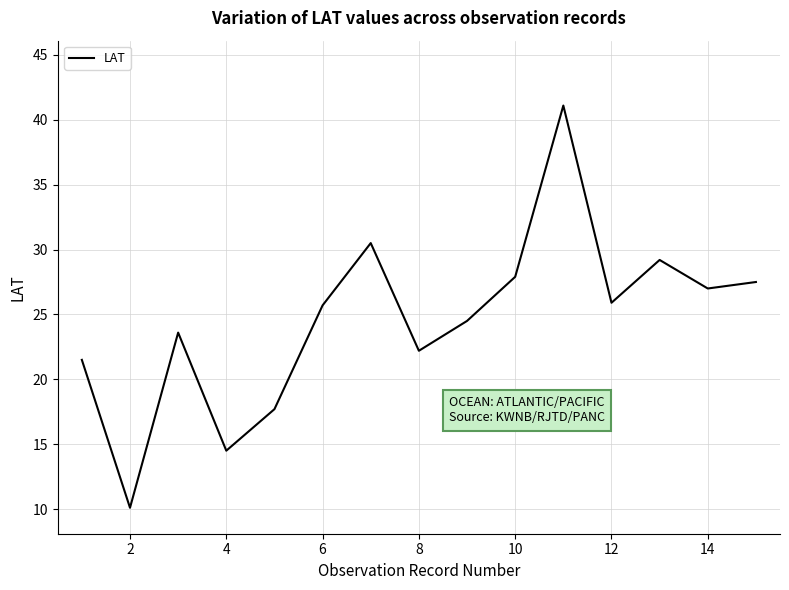

What is the maximum value shown in the chart?

41.1